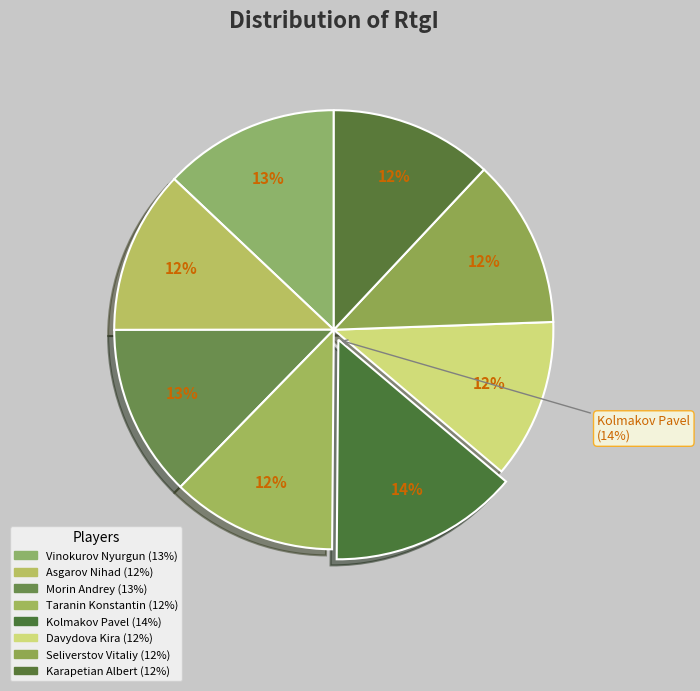

What is the change in value from Morin Andrey to Karapetian Albert?

-112